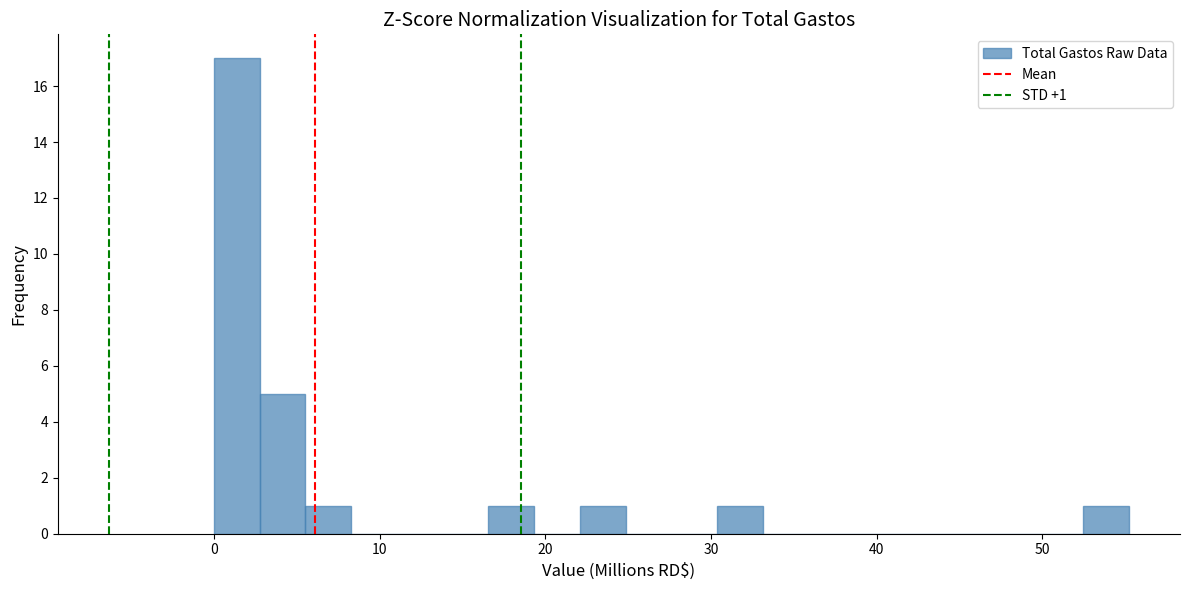

Around what value on the x-axis is the tallest bar? Give the approximate position of its centre, as read against the axis.

1